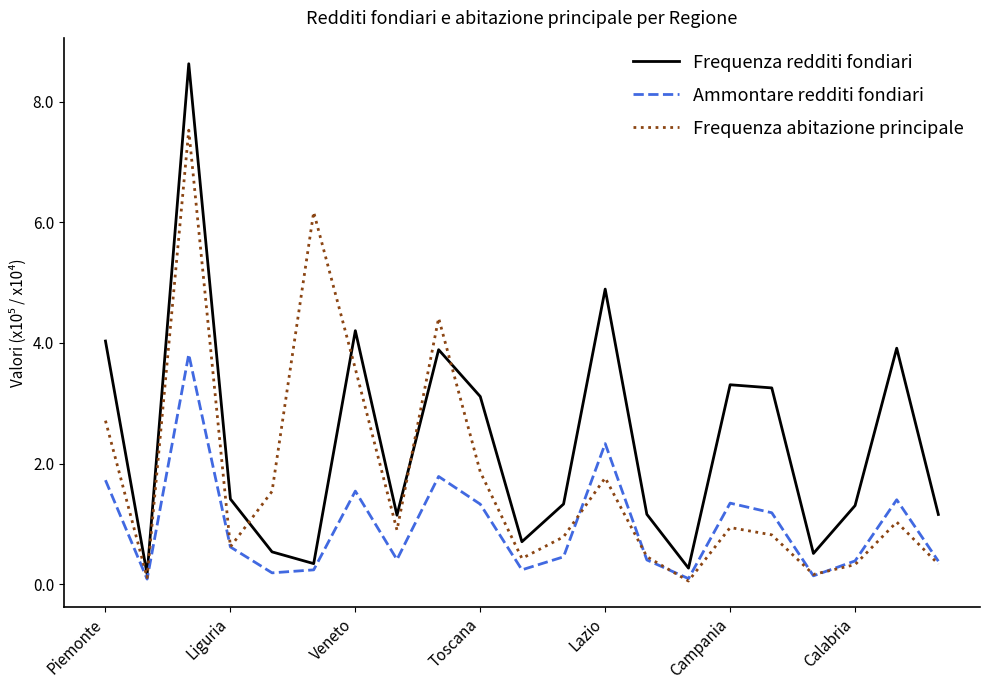

What is the maximum value shown in the chart?

8.6